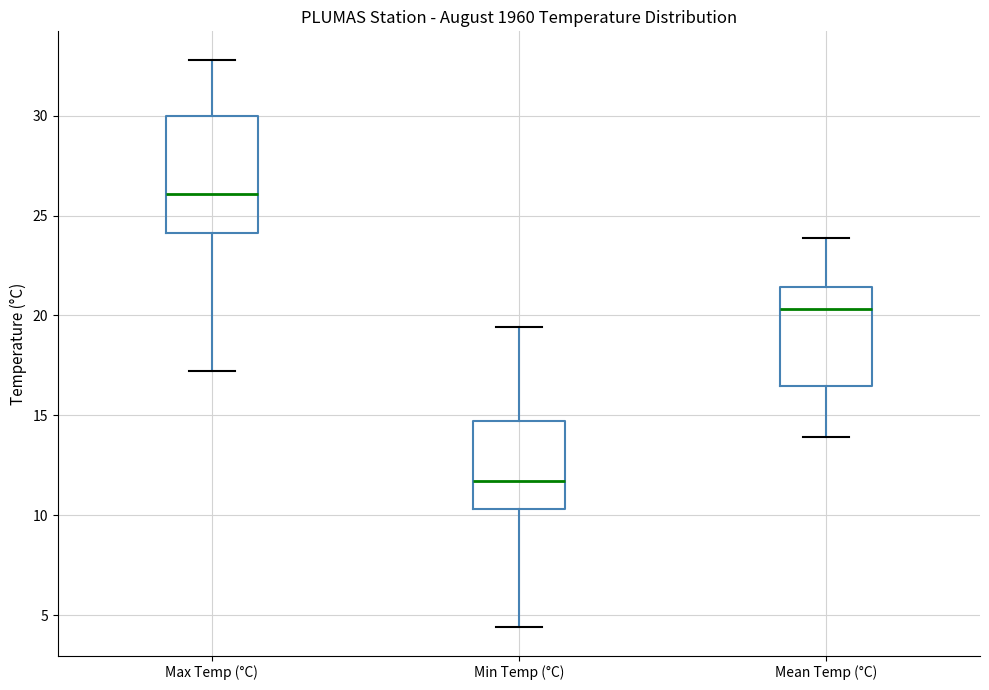

Reading left to right, read every box against the y-axis: the position of its median line, the range the box covers, and the ends of its whiskers. The values are not printed on the chart, so give them approximately, as read against the axis.

Max Temp (°C): median 26.0, box 24.0 to 30.0, whiskers 17.0 to 33.0
Min Temp (°C): median 11.5, box 10.5 to 14.5, whiskers 4.5 to 19.5
Mean Temp (°C): median 20.5, box 16.5 to 21.5, whiskers 14.0 to 24.0